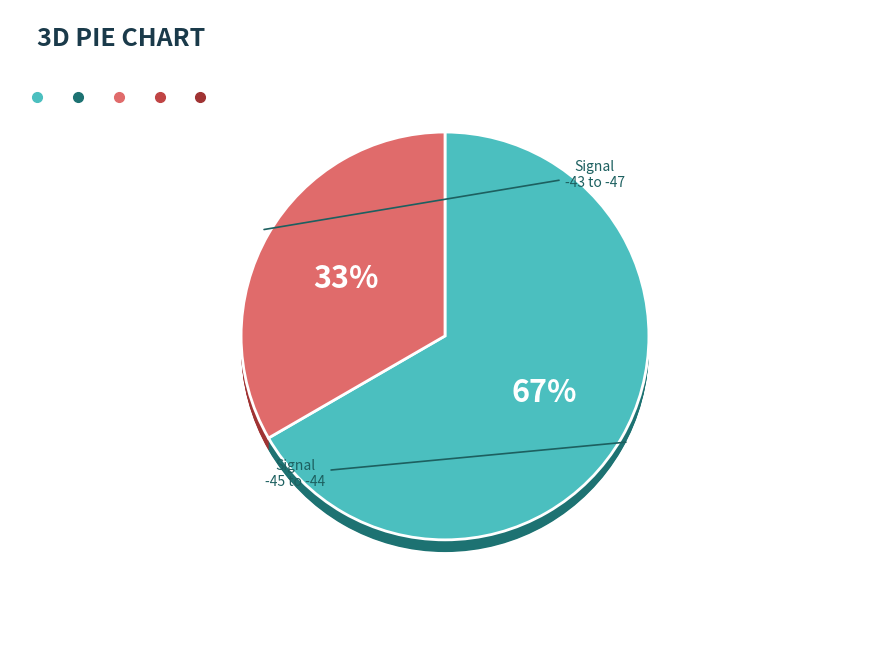

To the nearest percent, what is the average slice percentage?

17%